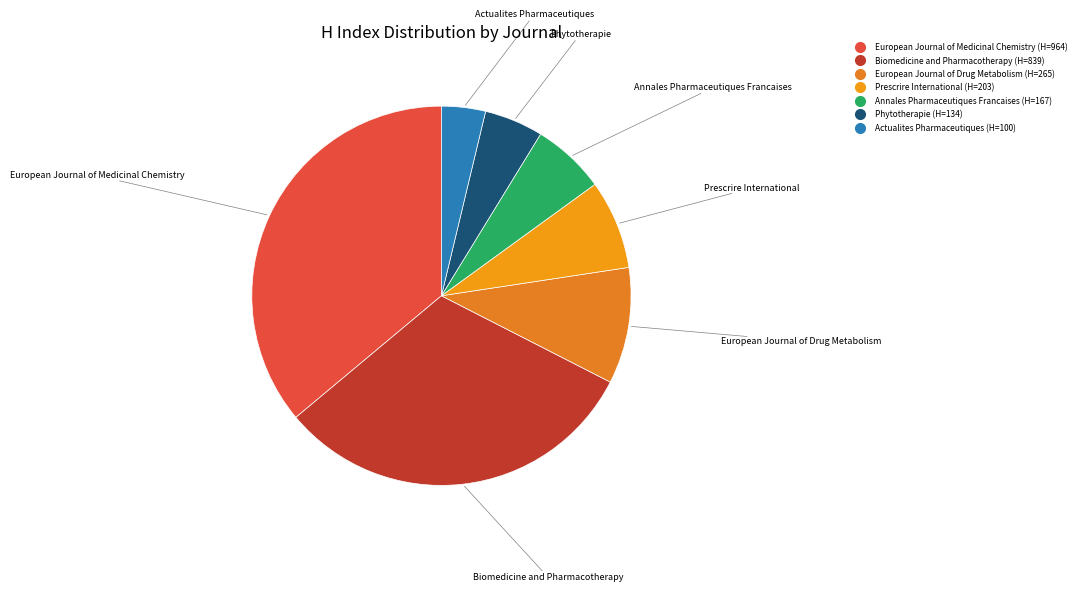

Rank the categories by value from lowest to highest.

Actualites Pharmaceutiques, Phytotherapie, Annales Pharmaceutiques Francaises, Prescrire International, European Journal of Drug Metabolism, Biomedicine and Pharmacotherapy, European Journal of Medicinal Chemistry